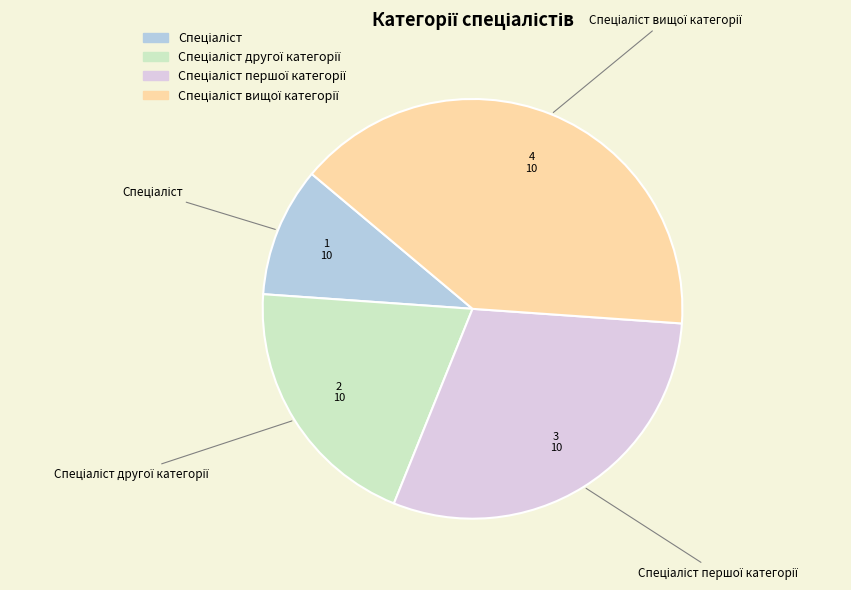

Is there any slice that represents more than half of the pie?

No